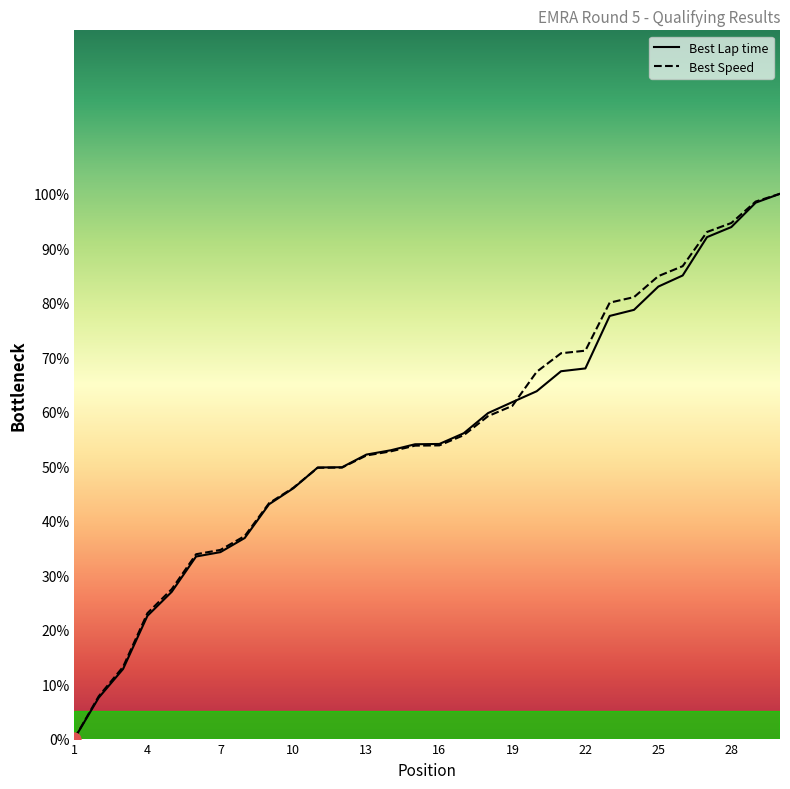

At how many categories does at least one series exceed 28?

25